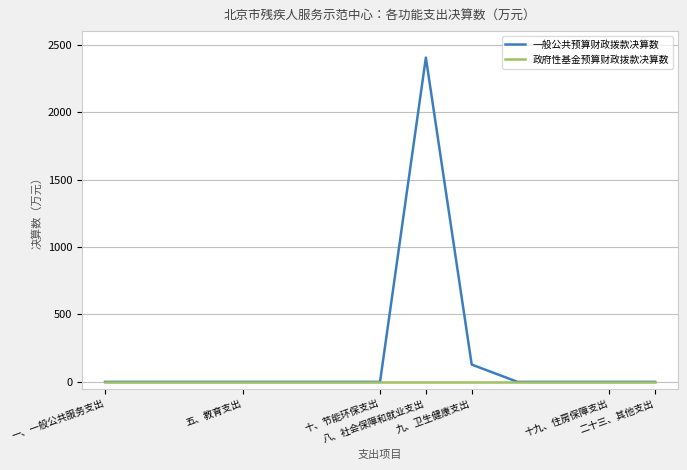

What is the sum of all 一般公共预算财政拨款决算数 values?

2531.9